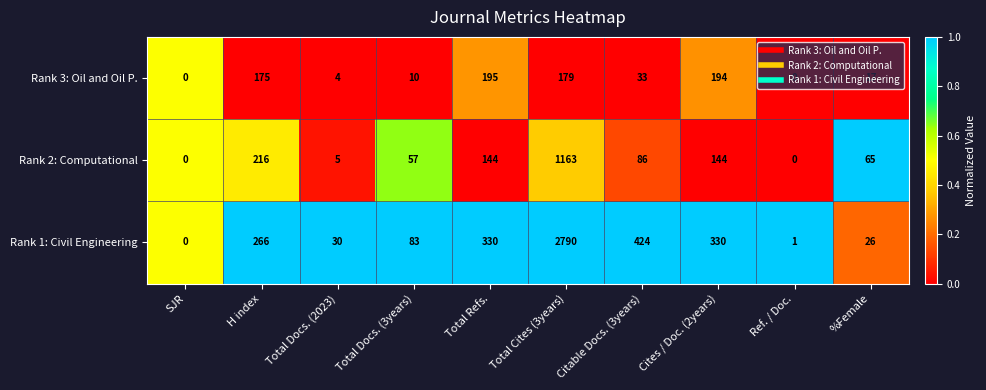

Which series has the largest range (max minus min)?

Rank 1: Civil Engineering